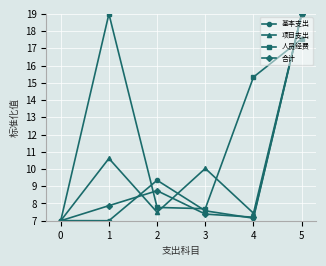

Reading left to right, list all the values displayed in this chart.

基本支出: 7.0	7.0	9.3	7.6	7.1	19.0
项目支出: 7.0	10.6	7.5	10.0	7.4	19.0
人员经费: 7.0	19.0	7.8	7.7	15.3	17.6
合计: 7.0	7.9	8.7	7.4	7.2	19.0